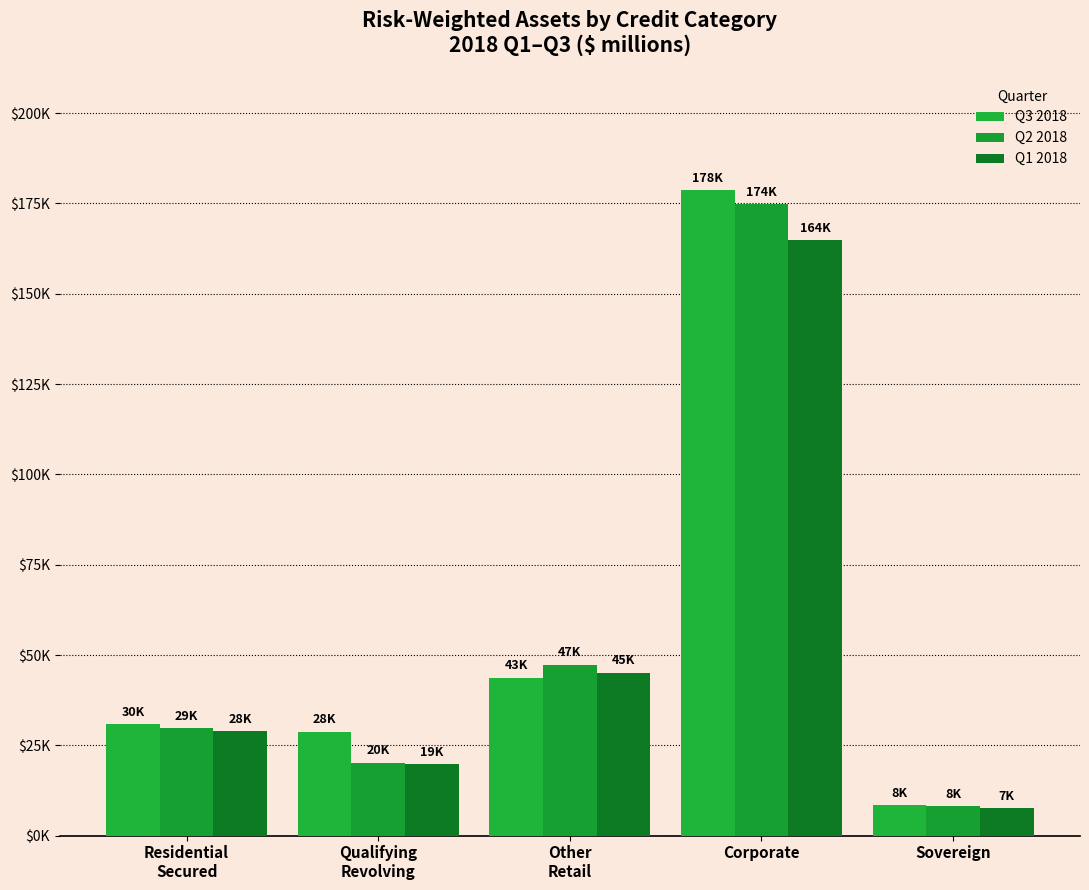

What is the difference between the highest and lowest values at Sovereign?

904